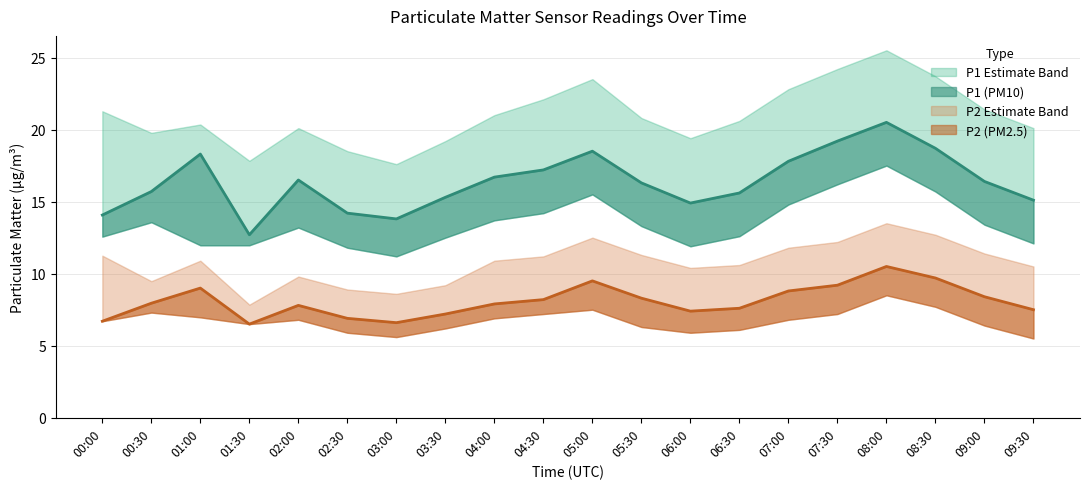

Reading left to right, list all the values displayed in this chart.

P1: 14.1	15.7	18.3	12.7	16.5	14.2	13.8	15.3	16.7	17.2	18.5	16.3	14.9	15.6	17.8	19.2	20.5	18.7	16.4	15.1
P1_upper: 21.3	19.8	20.4	17.8	20.1	18.5	17.6	19.2	21.0	22.1	23.5	20.8	19.4	20.6	22.8	24.2	25.5	23.7	21.4	20.1
P1_lower: 12.6	13.6	12.0	12.0	13.2	11.8	11.2	12.5	13.7	14.2	15.5	13.3	11.9	12.6	14.8	16.2	17.5	15.7	13.4	12.1
P2: 6.7	8.0	9.0	6.5	7.8	6.9	6.6	7.2	7.9	8.2	9.5	8.3	7.4	7.6	8.8	9.2	10.5	9.7	8.4	7.5
P2_upper: 11.2	9.5	10.9	7.8	9.8	8.9	8.6	9.2	10.9	11.2	12.5	11.3	10.4	10.6	11.8	12.2	13.5	12.7	11.4	10.5
P2_lower: 6.7	7.3	7.0	6.5	6.8	5.9	5.6	6.2	6.9	7.2	7.5	6.3	5.9	6.1	6.8	7.2	8.5	7.7	6.4	5.5